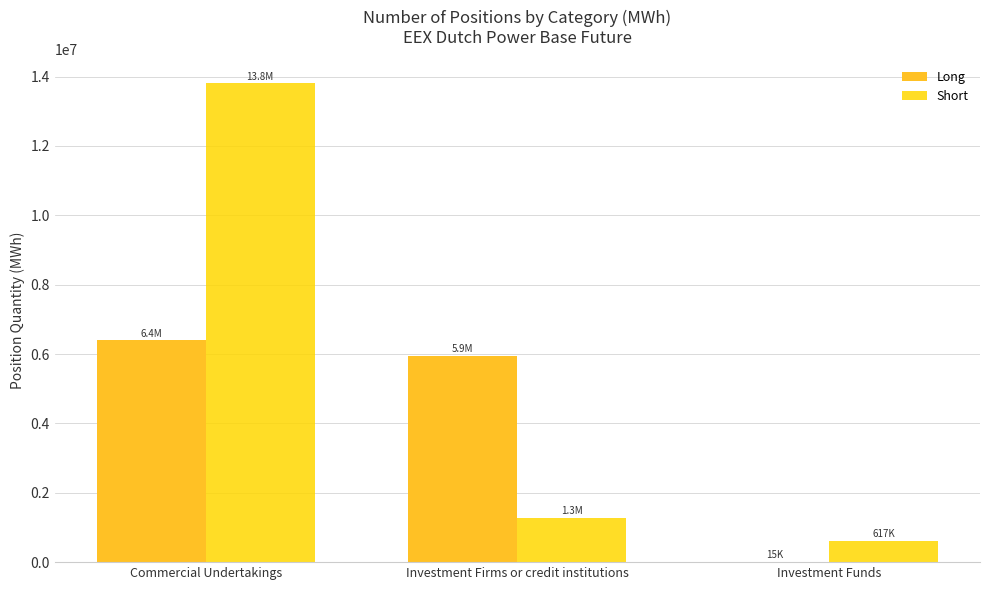

Count the number of data series in this chart.

2